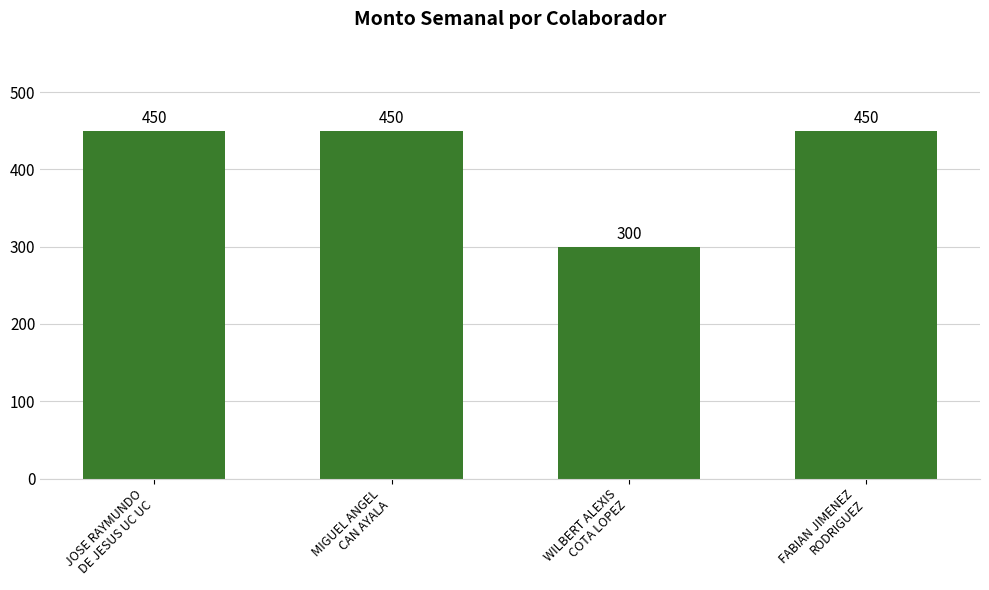

How many series are shown in this chart?

1